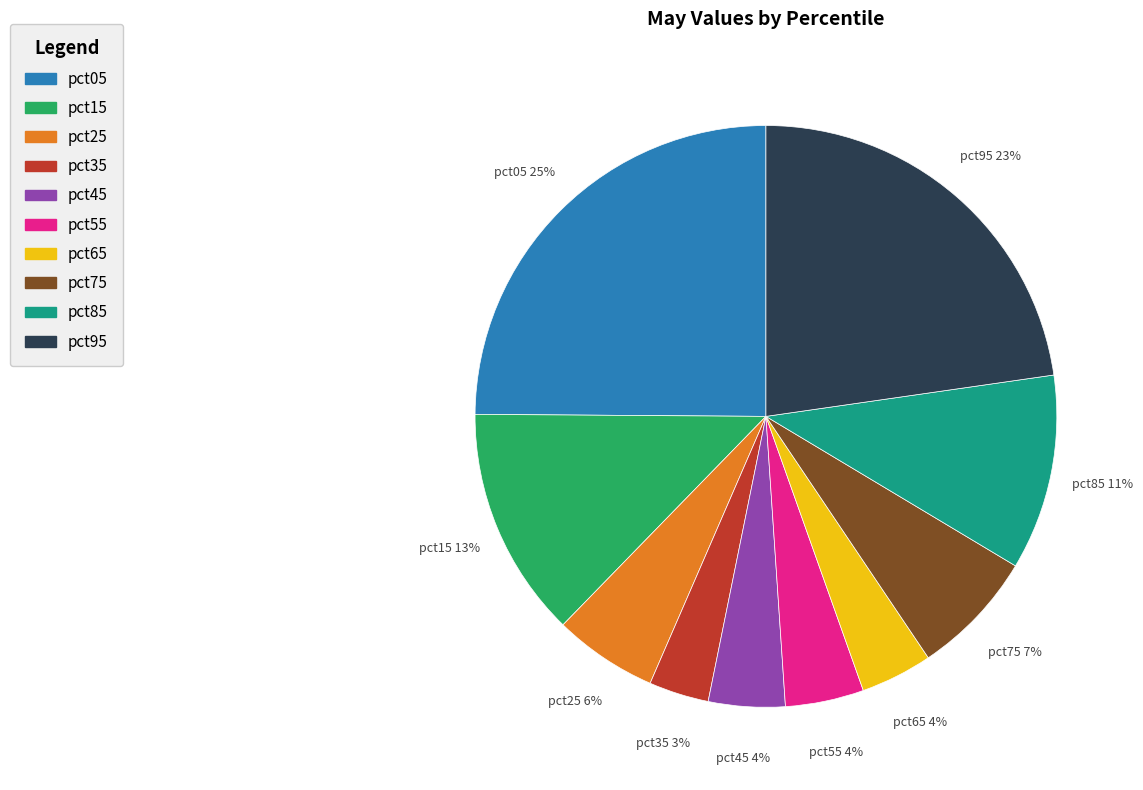

Do pct25 and pct45 together represent more than half of the pie?

No